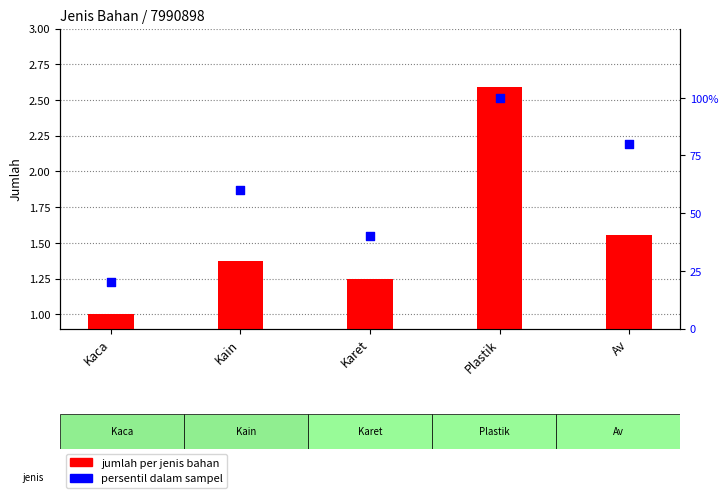

At how many categories does at least one series exceed 35?

4